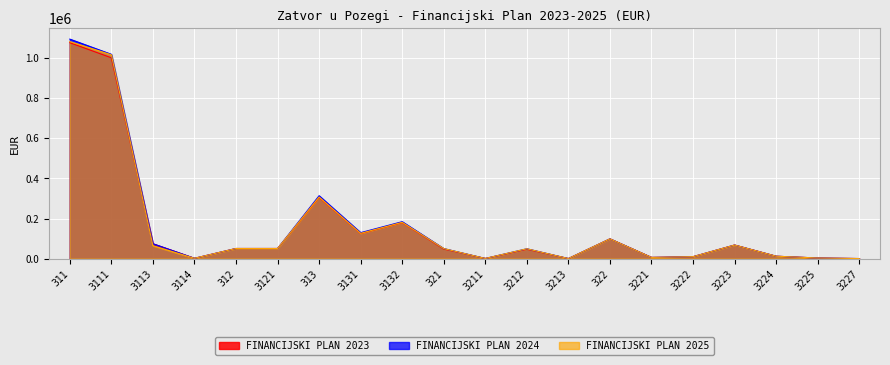

What is the approximate value of FINANCIJSKI PLAN 2024 at 321?

50116.1